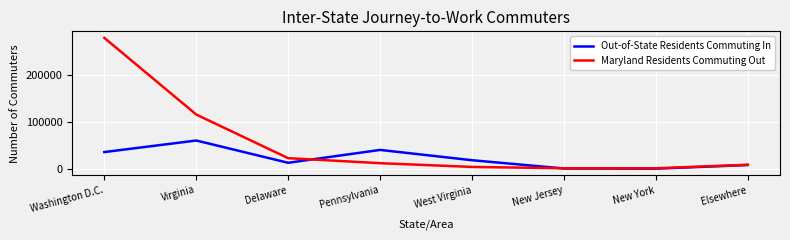

True or false: Out-of-State Residents Commuting In has a value of 14360 at Washington D.C..

False